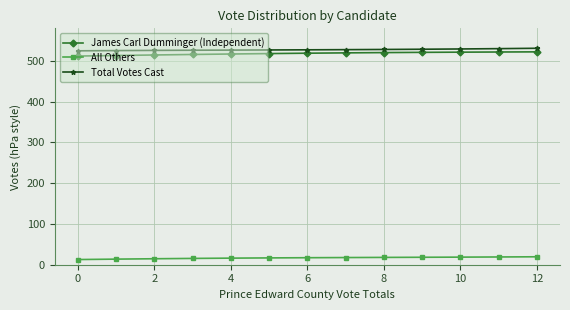

What is the sum of all Total Votes Cast values?

6858.4